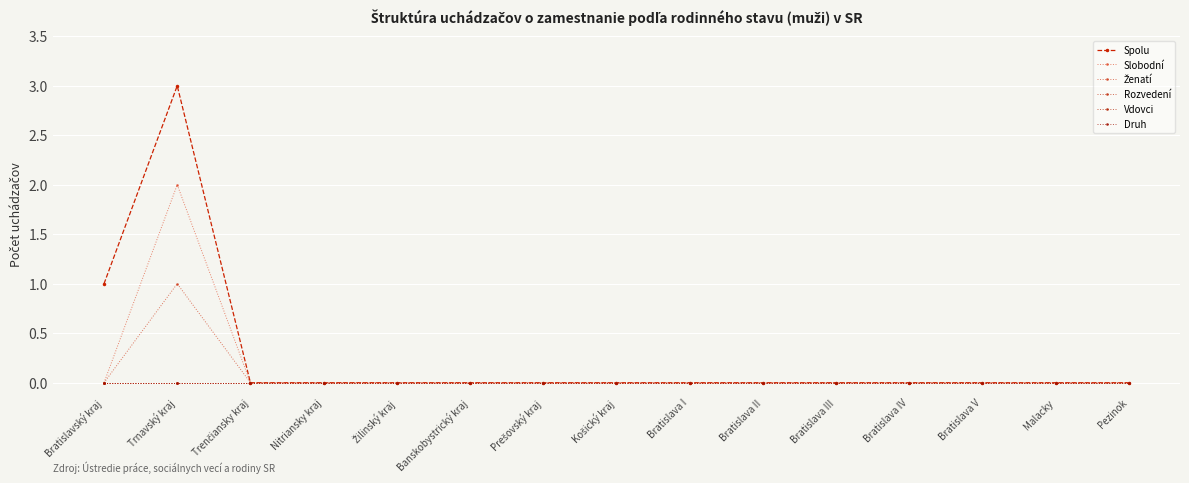

At which label does Vdovci reach its peak?

Bratislavský kraj